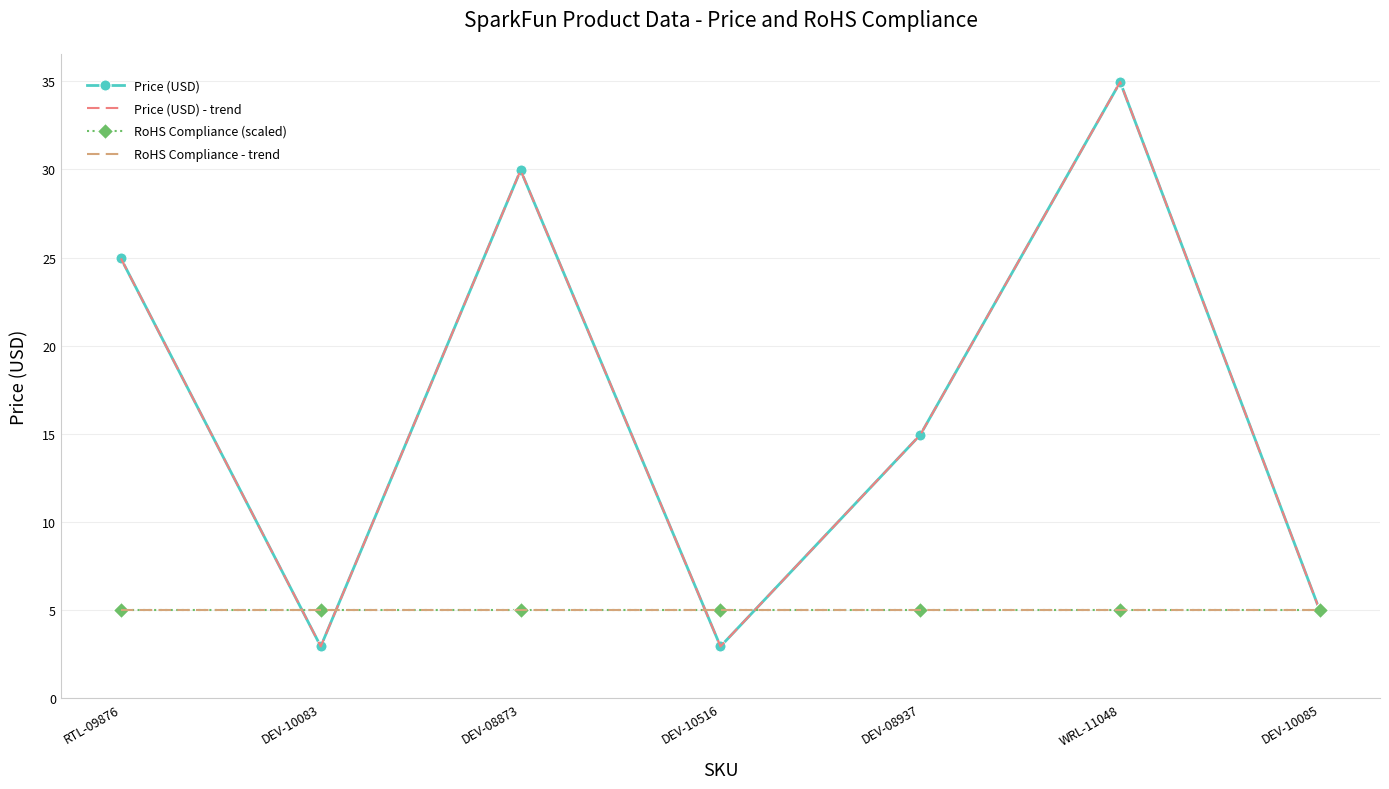

What is the total value across all series at RTL-09876?

59.9